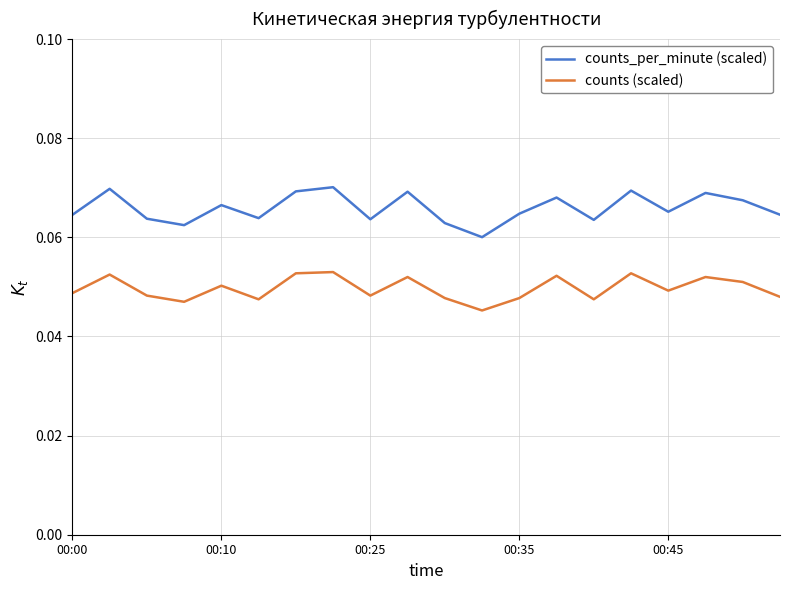

True or false: counts_per_minute (scaled) and counts (scaled) intersect in this chart.

False